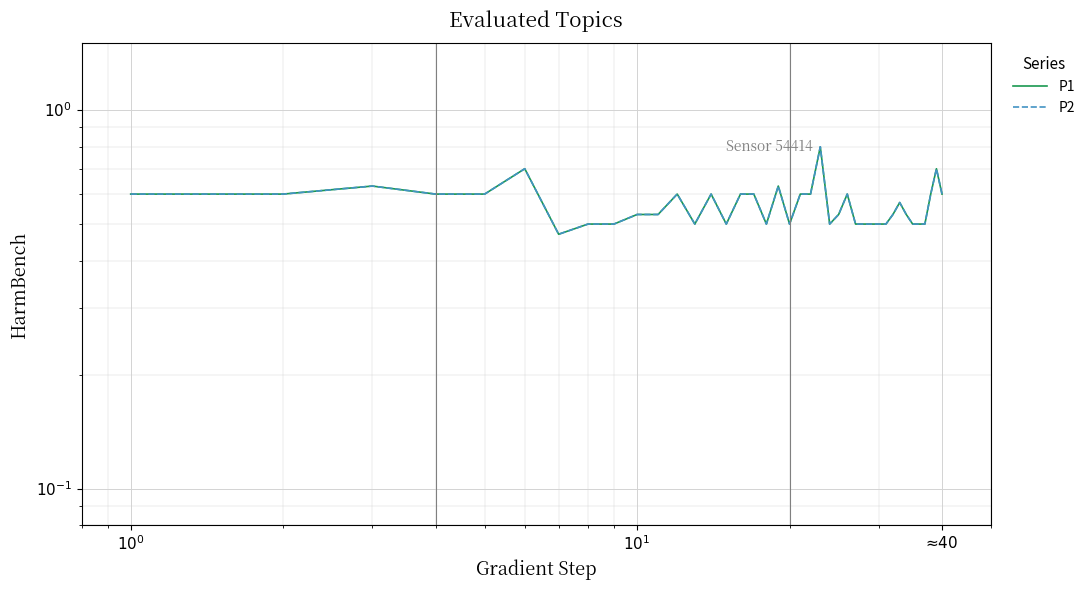

Reading left to right, extract all data points from this chart.

P1: 0.6	0.6	0.6	0.6	0.6	0.7	0.5	0.5	0.5	0.5	0.5	0.6	0.5	0.6	0.5	0.6	0.6	0.5	0.6	0.5	0.6	0.6	0.8	0.5	0.5	0.6	0.5	0.5	0.5	0.5	0.5	0.5	0.6	0.5	0.5	0.5	0.5	0.6	0.7	0.6
P2: 0.6	0.6	0.6	0.6	0.6	0.7	0.5	0.5	0.5	0.5	0.5	0.6	0.5	0.6	0.5	0.6	0.6	0.5	0.6	0.5	0.6	0.6	0.8	0.5	0.5	0.6	0.5	0.5	0.5	0.5	0.5	0.5	0.6	0.5	0.5	0.5	0.5	0.6	0.7	0.6